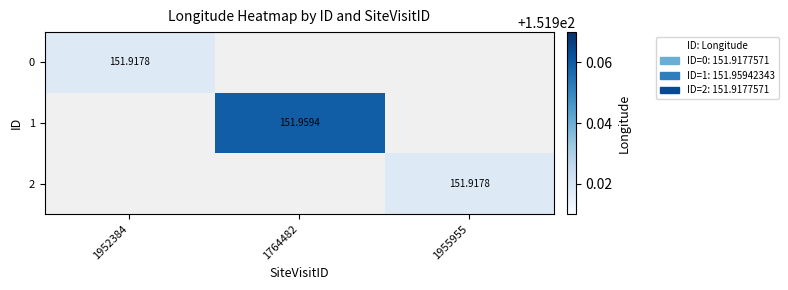

How many positive values does the 0 series have?

1